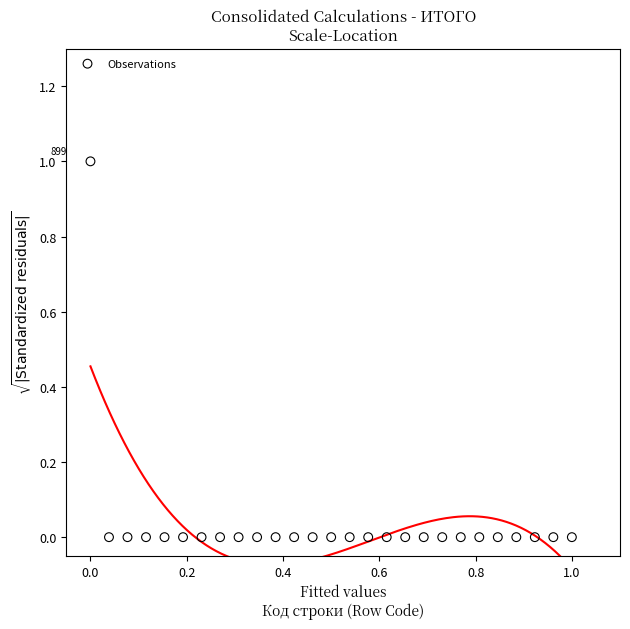

How many points are shown in the scatter plot?

27